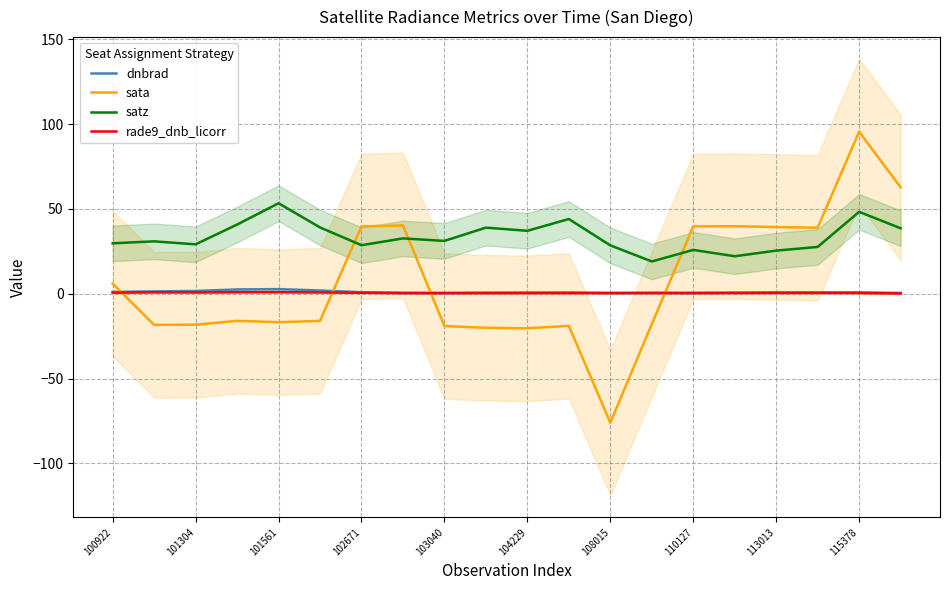

Is it true that satz equals 15.1 at 113013?

False